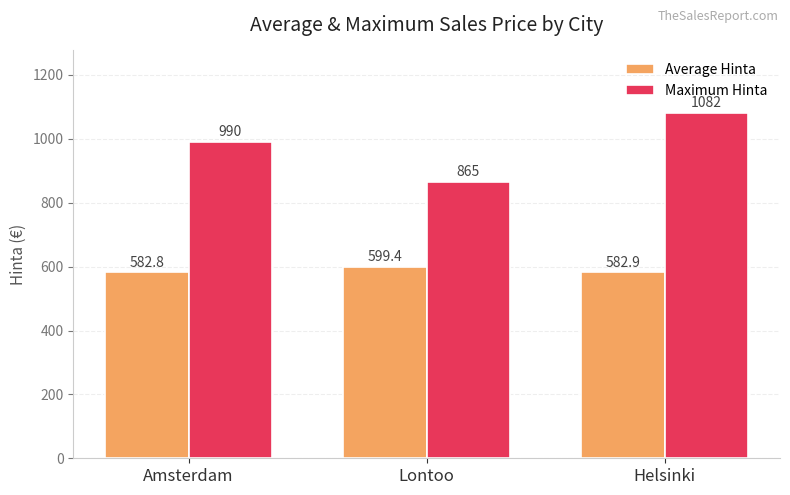

What is the total value across all series at Lontoo?

1464.4